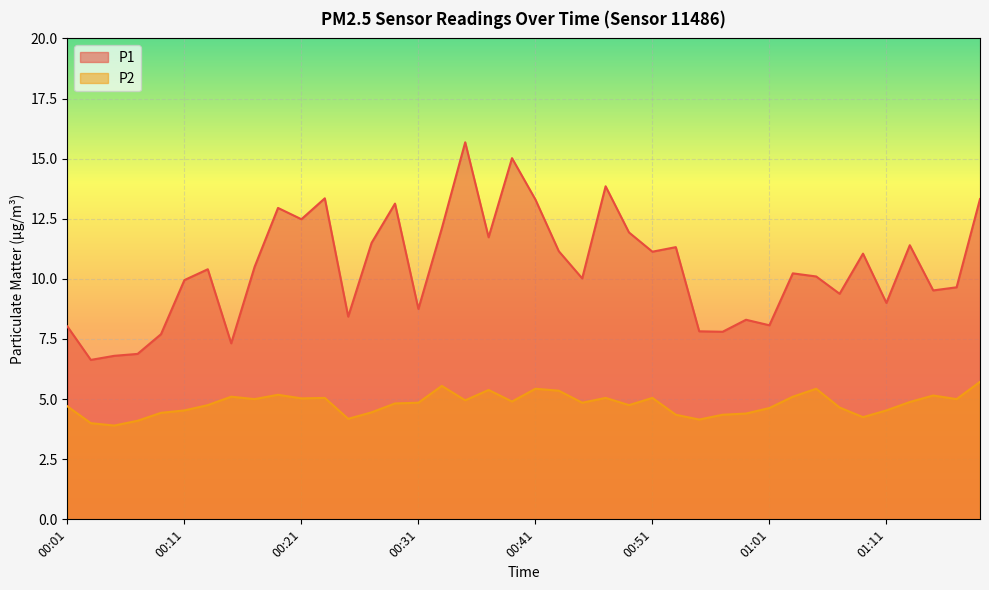

What is the lowest value of the P1 series?

6.6